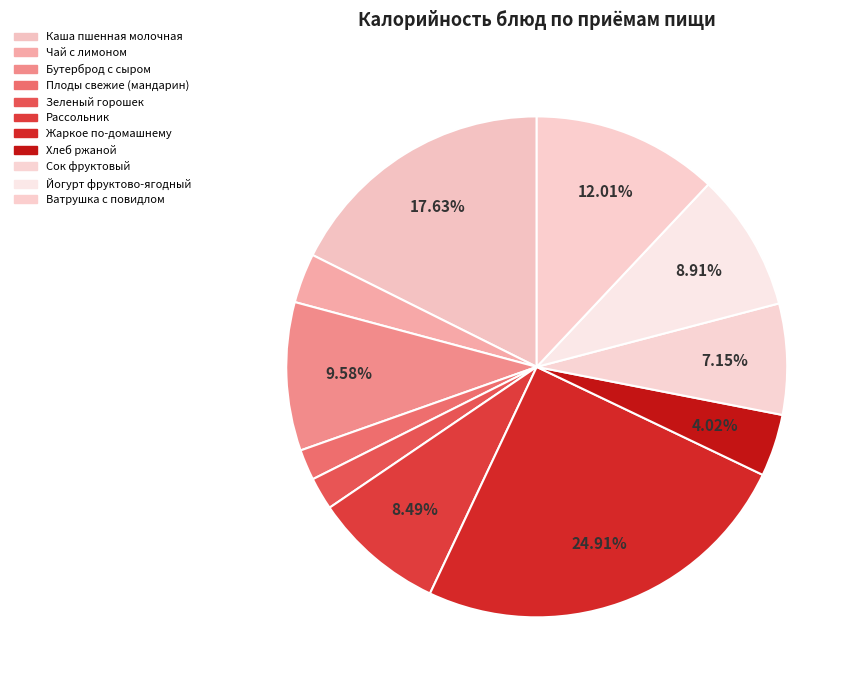

What percentage is the Хлеб ржаной slice, to the nearest percent?

4%